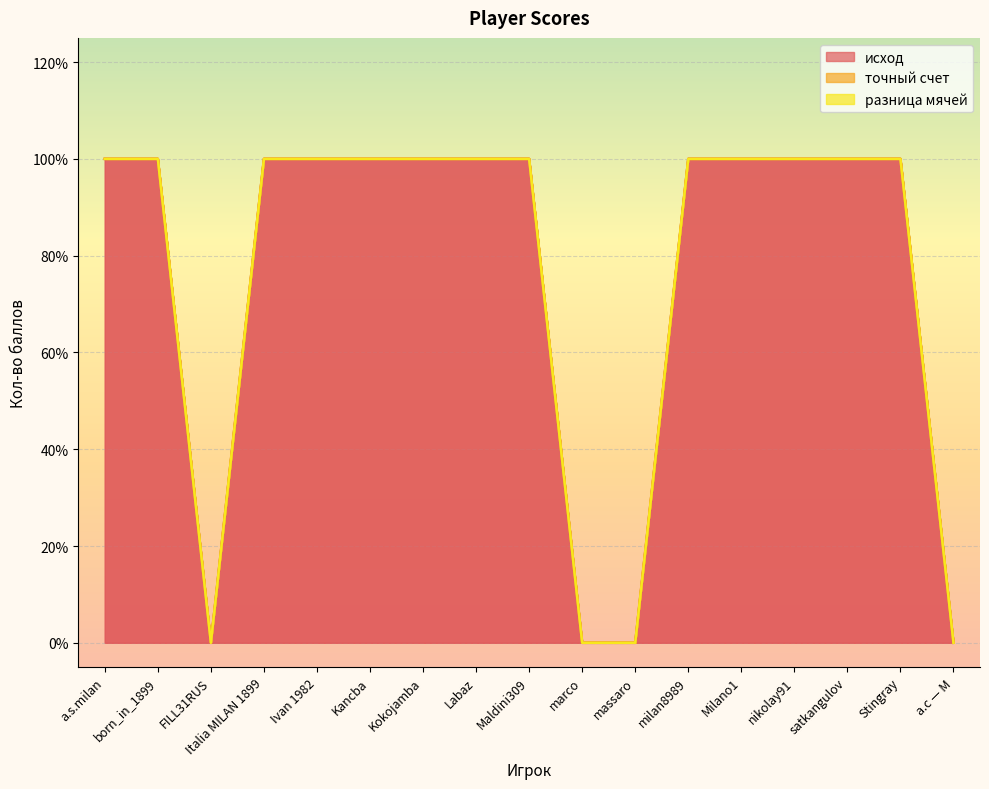

How many lines are shown in the chart?

3